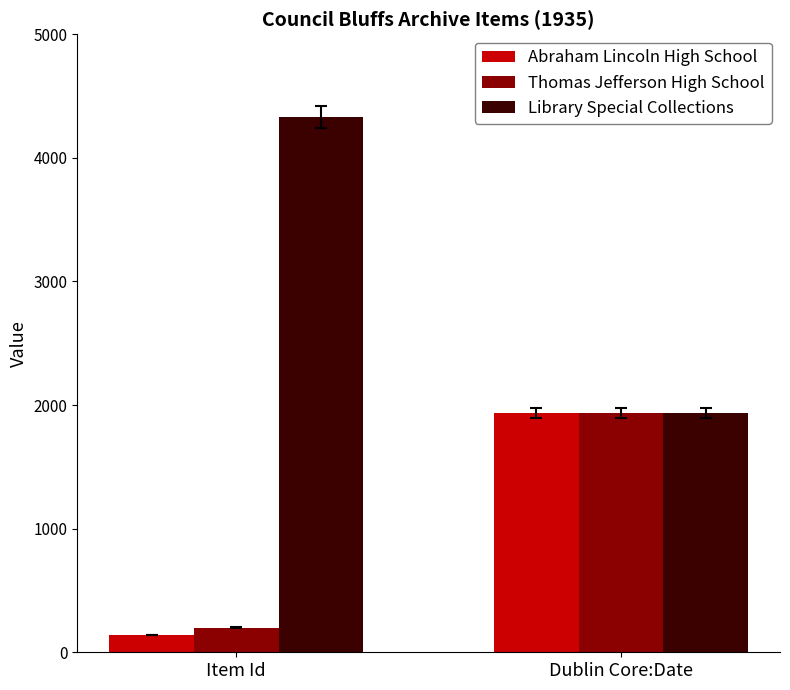

Count the number of categories in the chart.

2